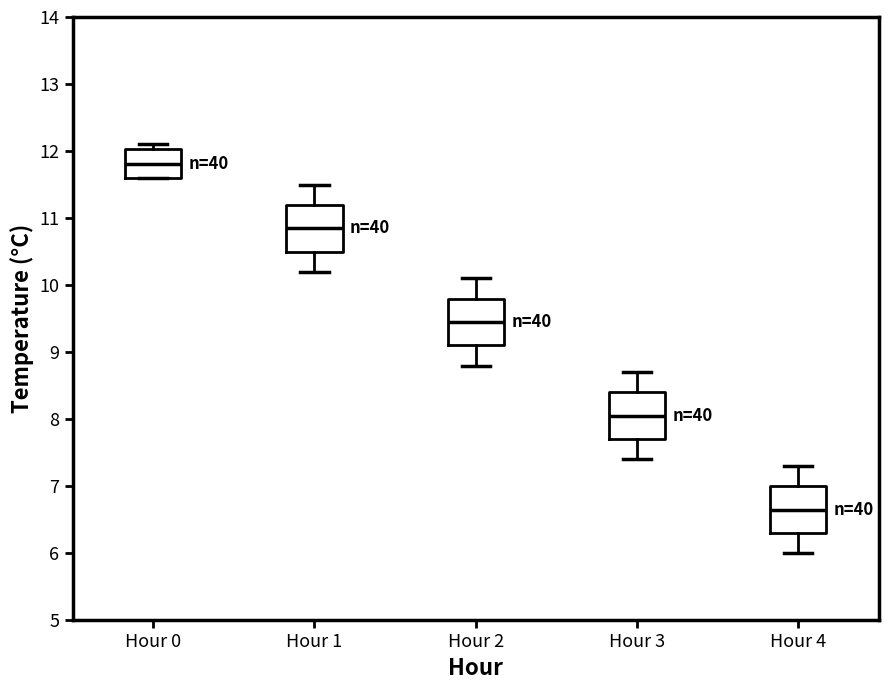

Which box's median line is the highest?

Hour 0